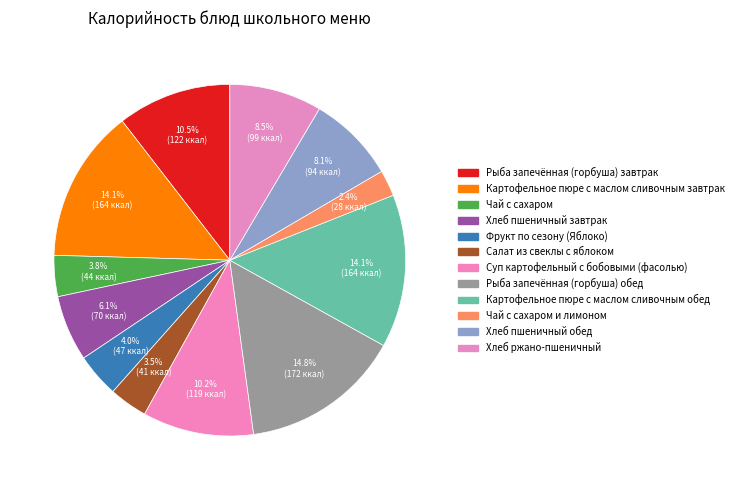

Count the number of slices in the pie.

12